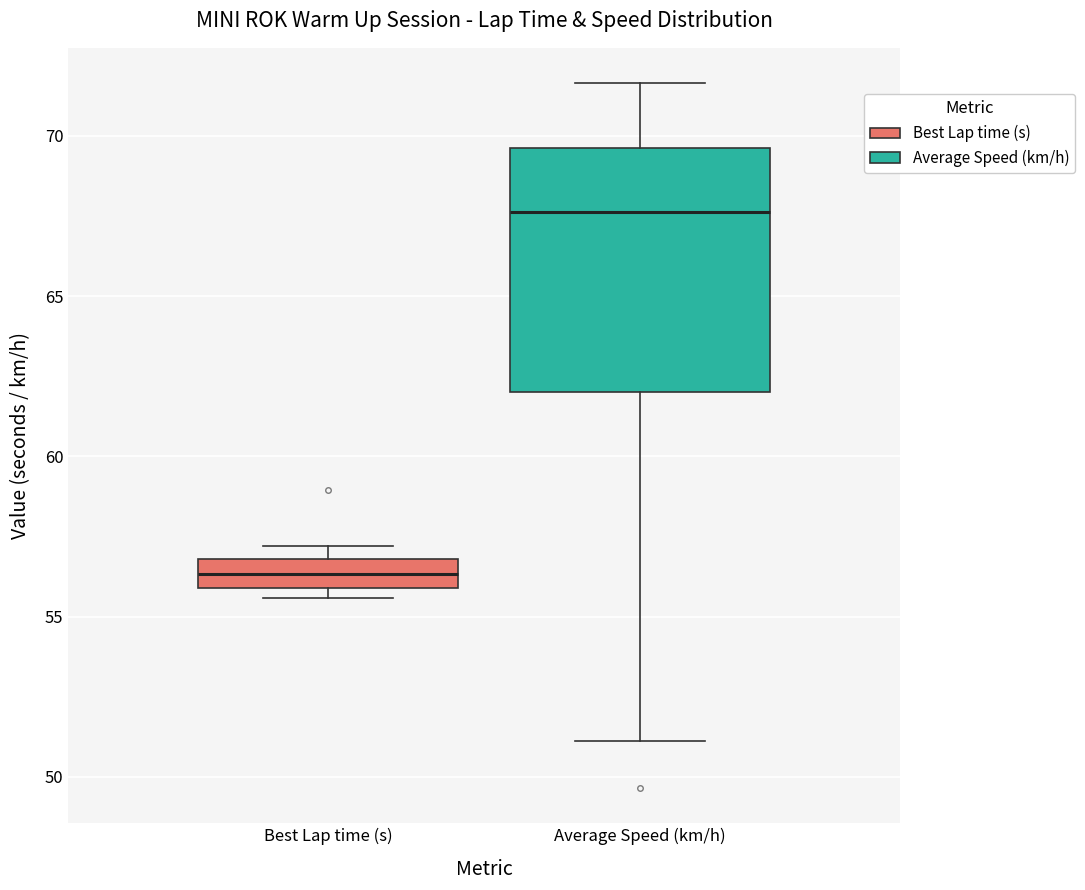

Which box is the tallest, from its lower edge to its upper edge?

Average Speed (km/h)